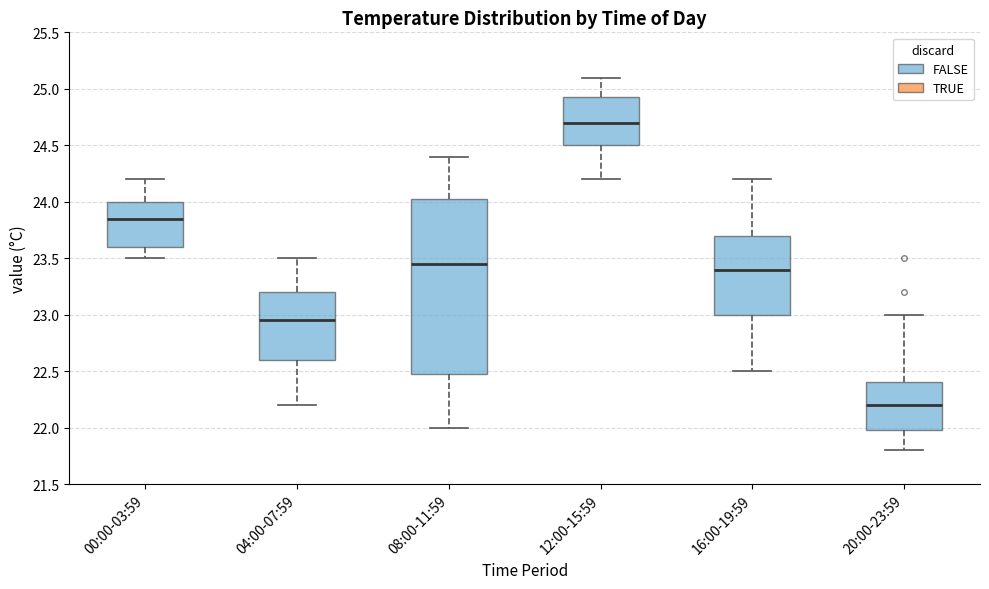

Reading left to right, transcribe this box plot: for each box, give where its median line is, the range the box spans, and where its two whiskers end, as read against the y-axis. The values are not printed on the chart, so give them approximately, as read against the axis.

00:00-03:59: median 23.85, box 23.60 to 24.00, whiskers 23.50 to 24.20
04:00-07:59: median 22.95, box 22.60 to 23.20, whiskers 22.20 to 23.50
08:00-11:59: median 23.45, box 22.50 to 24.05, whiskers 22.00 to 24.40
12:00-15:59: median 24.70, box 24.50 to 24.95, whiskers 24.20 to 25.10
16:00-19:59: median 23.40, box 23.00 to 23.70, whiskers 22.50 to 24.20
20:00-23:59: median 22.20, box 22.00 to 22.40, whiskers 21.80 to 23.00